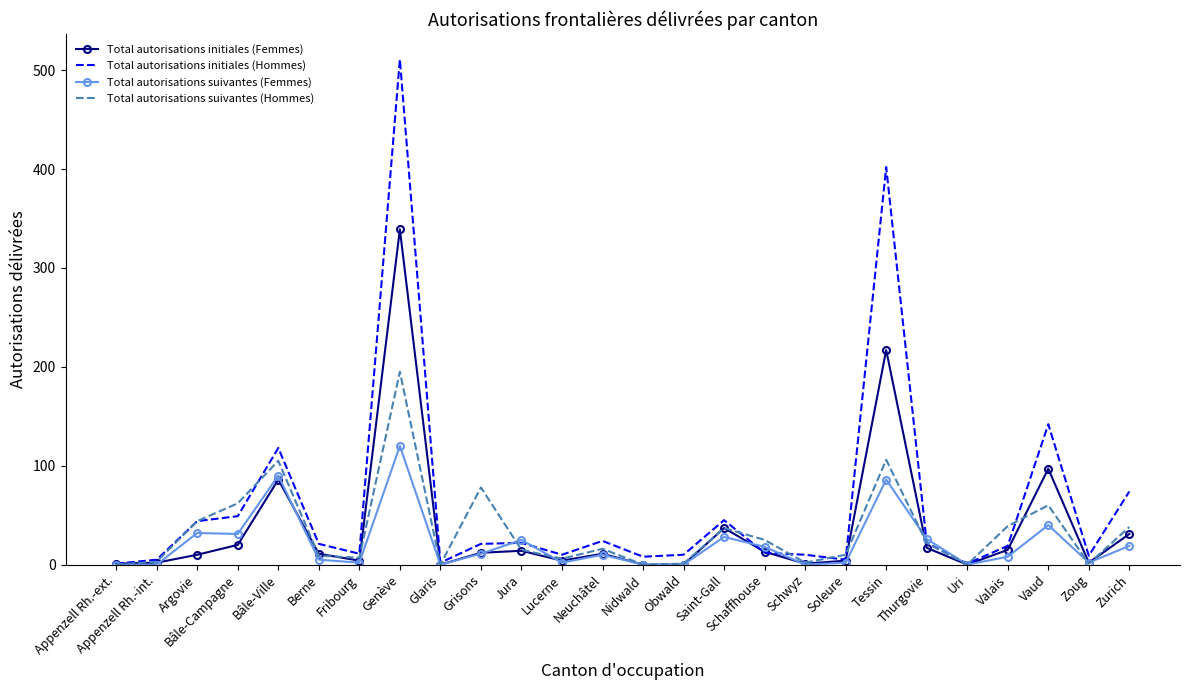

Which series has the largest range (max minus min)?

Total autorisations initiales (Hommes)